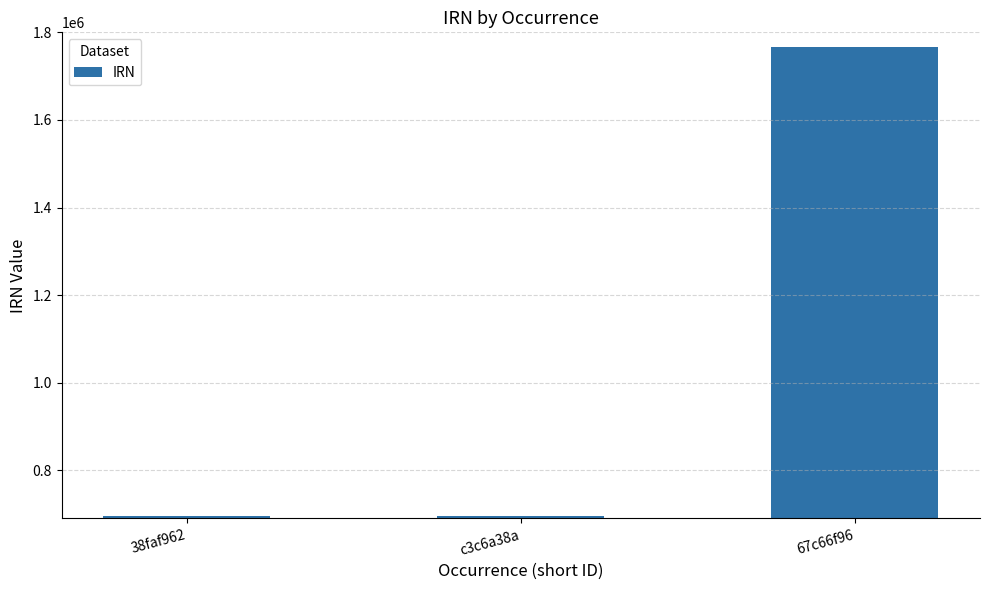

The chart shows a value of 439366 at c3c6a38a. True or false?

False